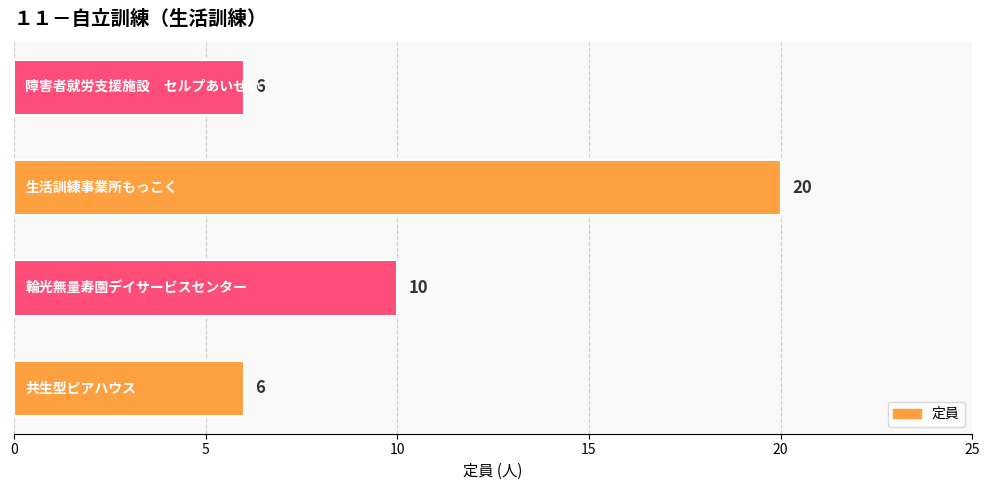

What is the smallest value displayed?

6